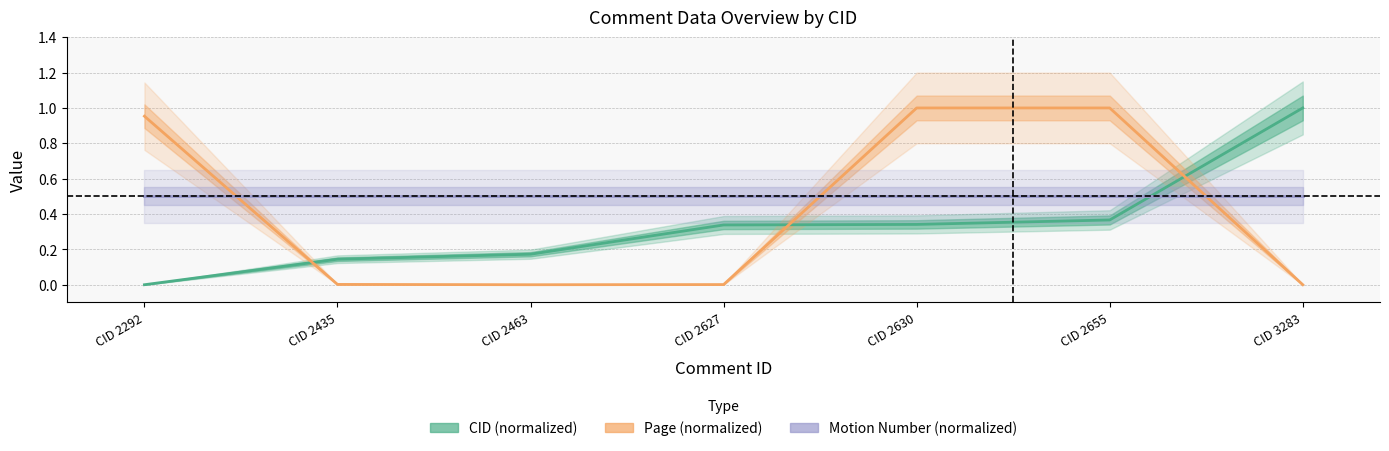

The Page series shows 0.0 at CID 2435. True or false?

False